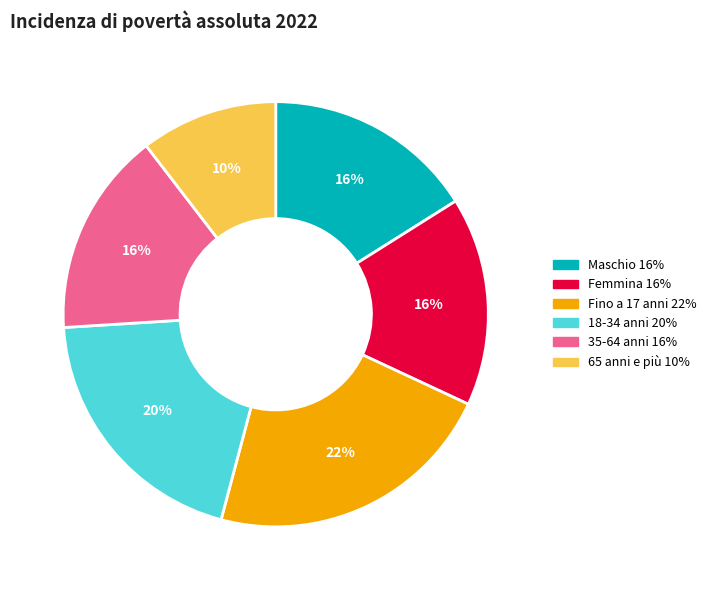

To the nearest percent, what is the combined percentage of Fino a 17 anni and Maschio?

38%